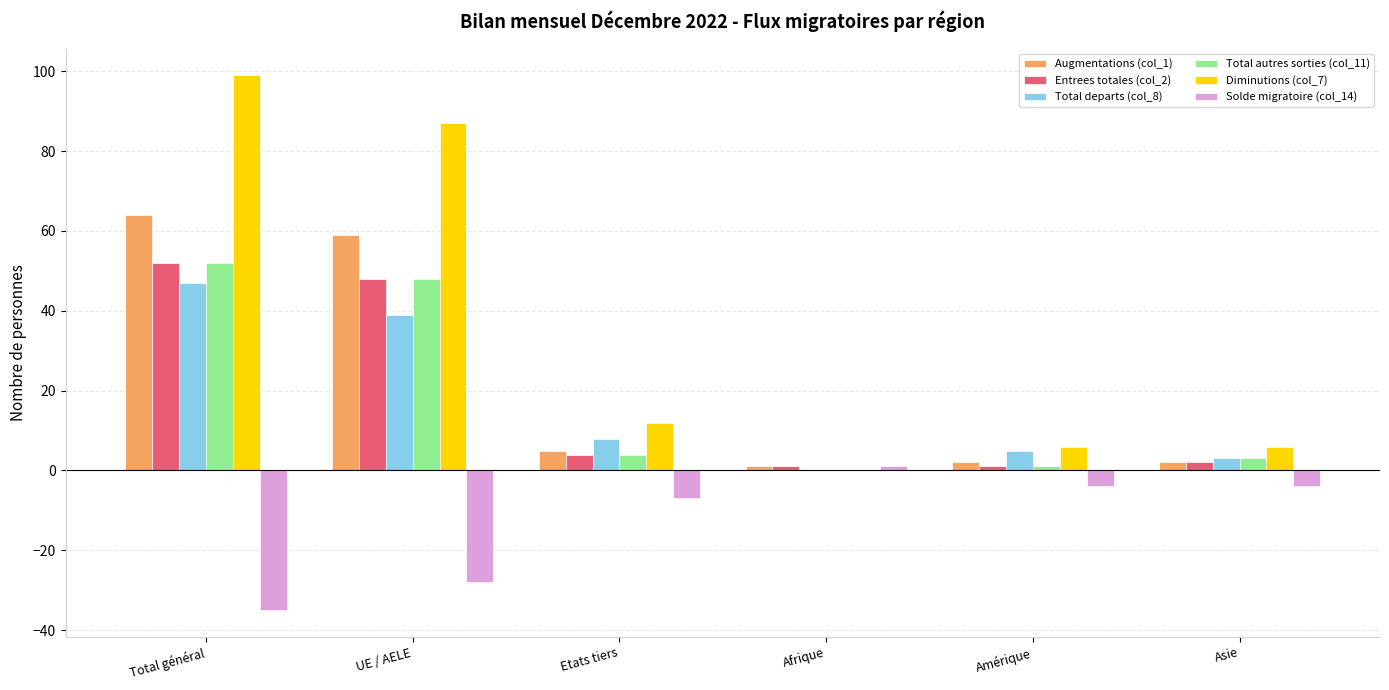

At which label is Solde migratoire (col_14) closest to -17?

Etats tiers